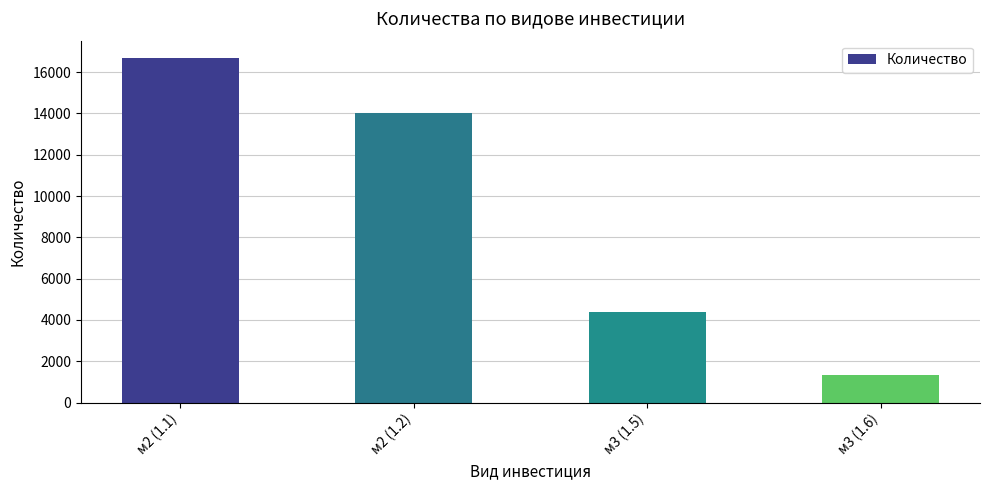

Count the number of data series in this chart.

1